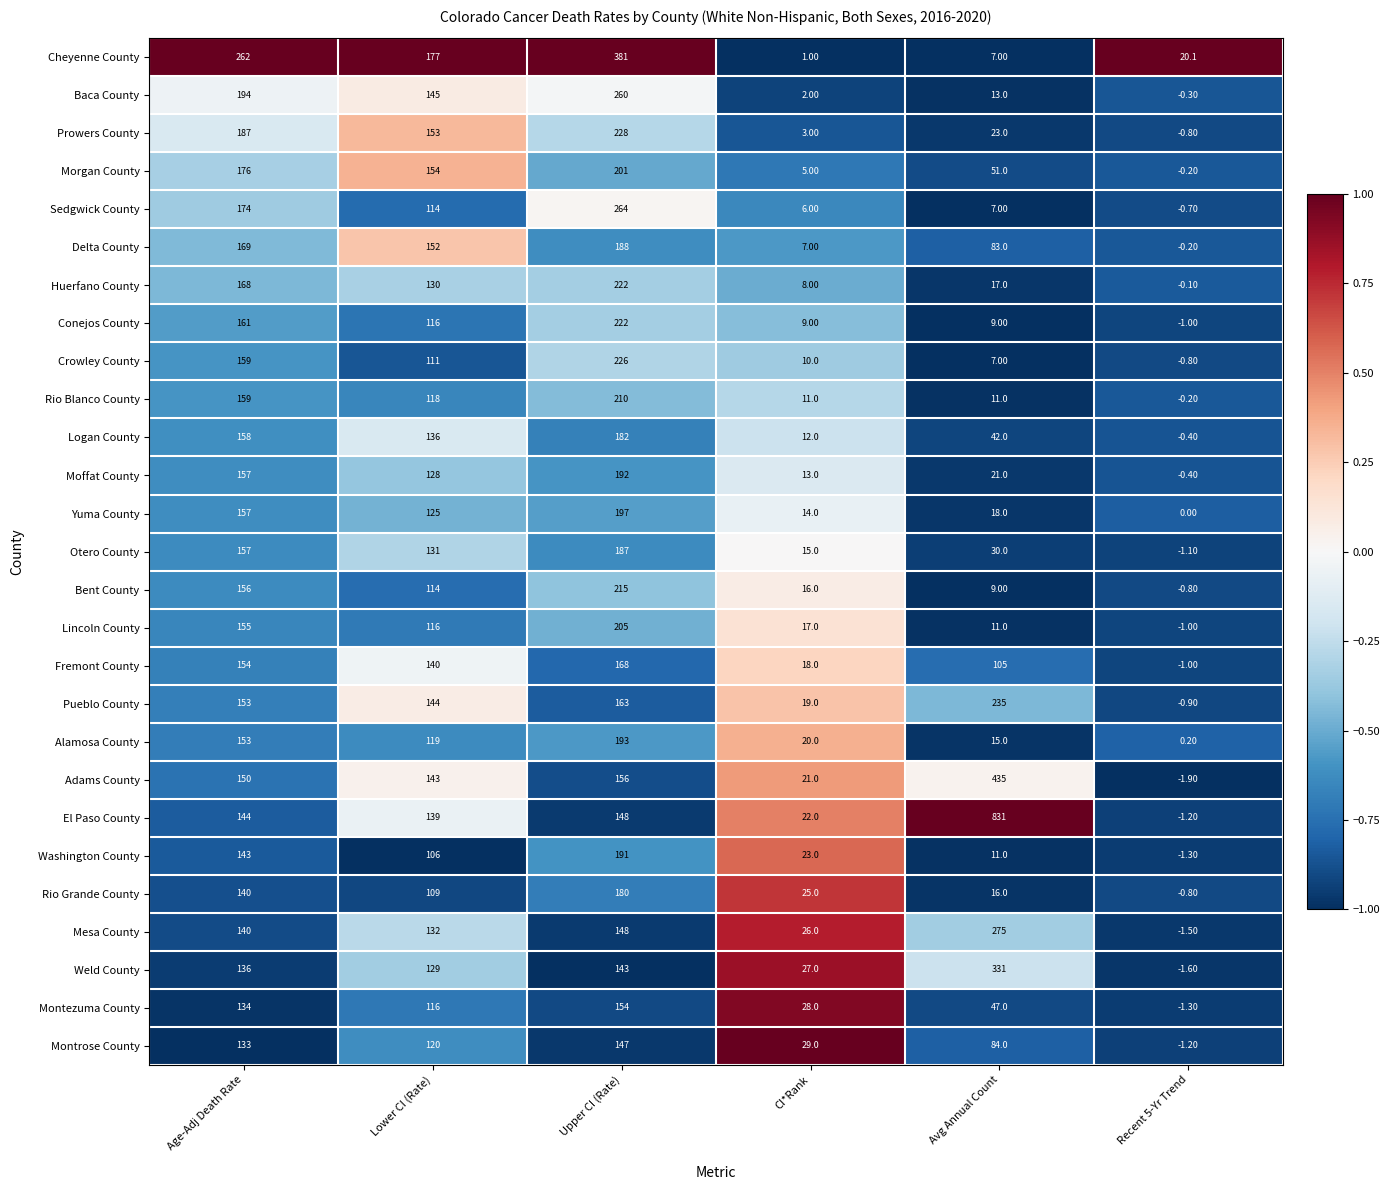

Where does the Delta County series first go above 152?

Age-Adj Death Rate